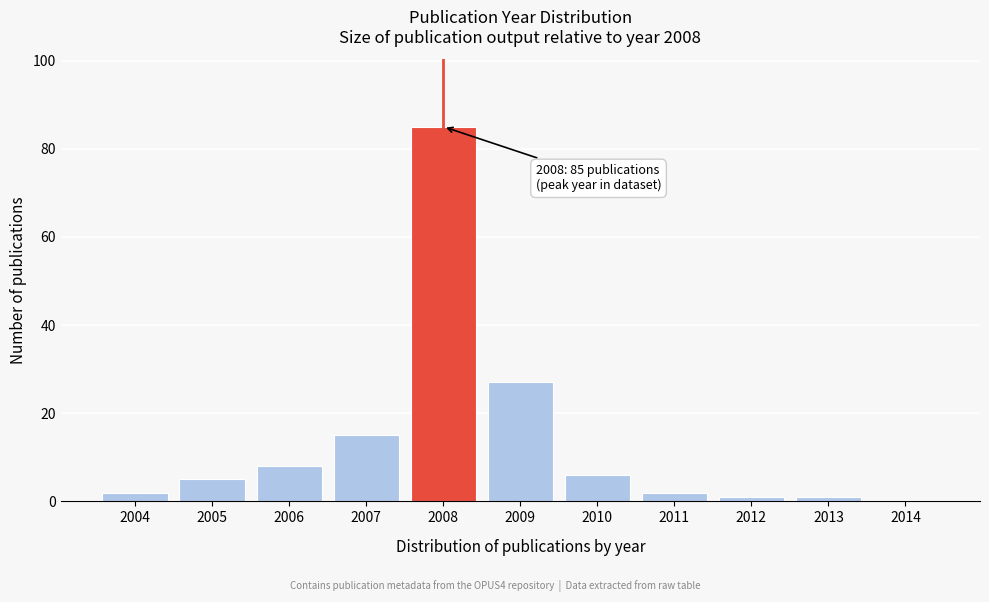

Reading left to right, transcribe all the data shown in this chart.

2004=2	2005=5	2006=8	2007=15	2008=85	2009=27	2010=6	2011=2	2012=1	2013=1	2014=0